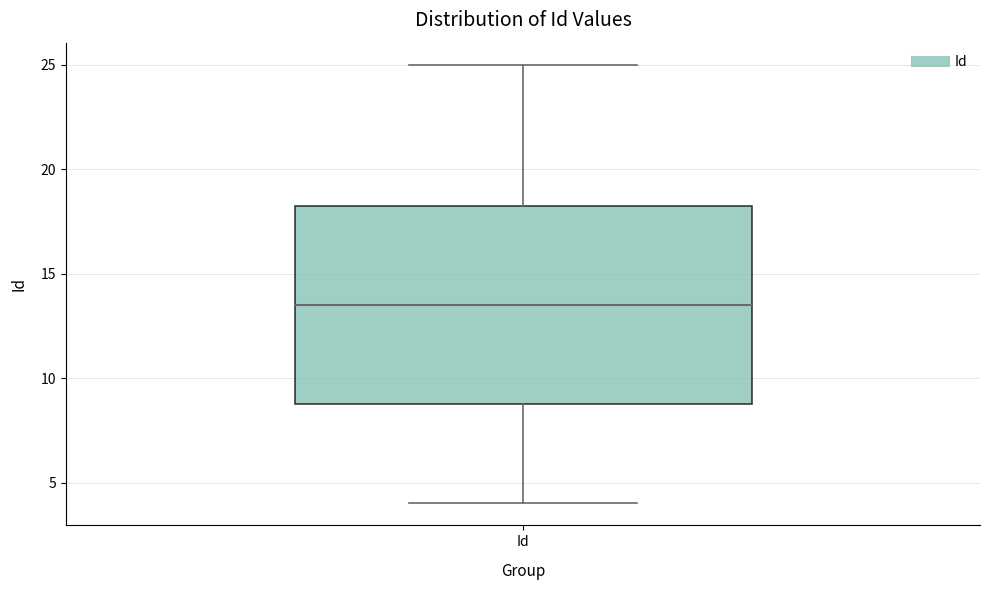

Read this box plot against the y-axis: the position of the median line, the range covered by the box, and the ends of both whiskers. The values are not printed on the chart, so give them approximately, as read against the axis.

median 13.5, box 9.0 to 18.5, whiskers 4.0 to 25.0